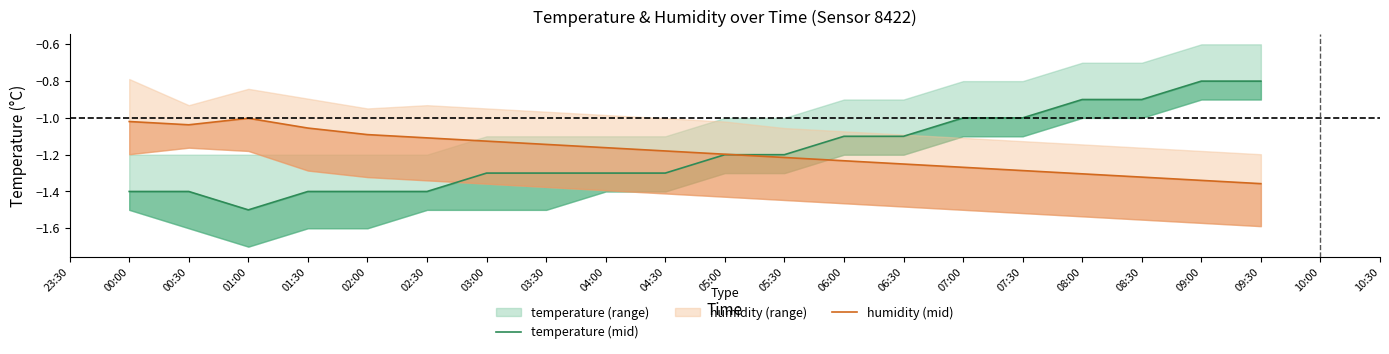

What is the difference between the maximum and minimum values in the humidity (mid) series?

0.4